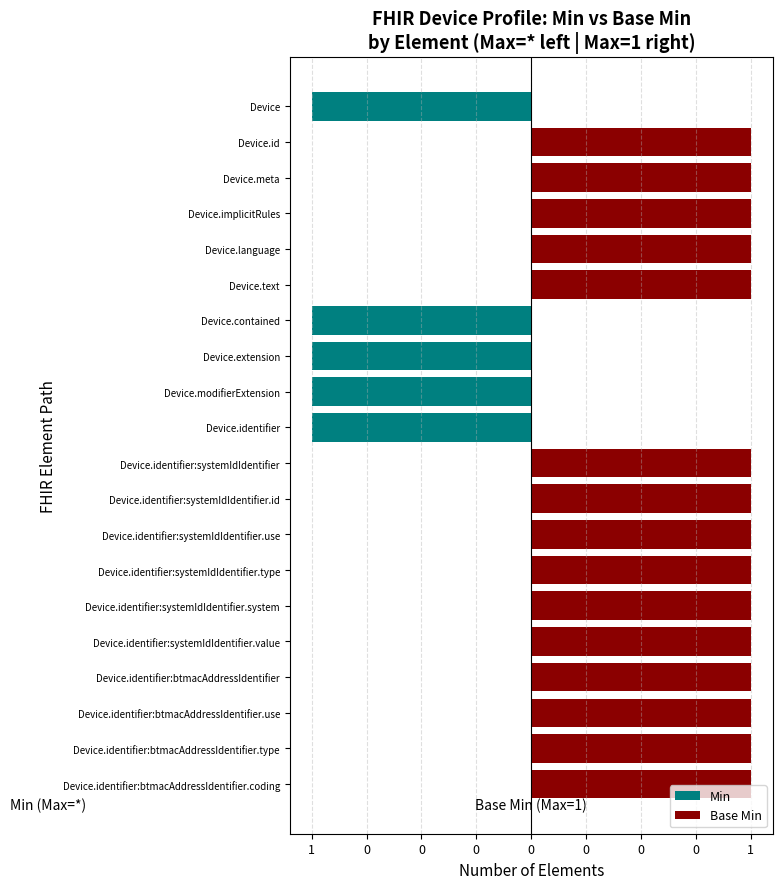

Is it true that Base Min equals 1 at Device.identifier:systemIdIdentifier.use?

True